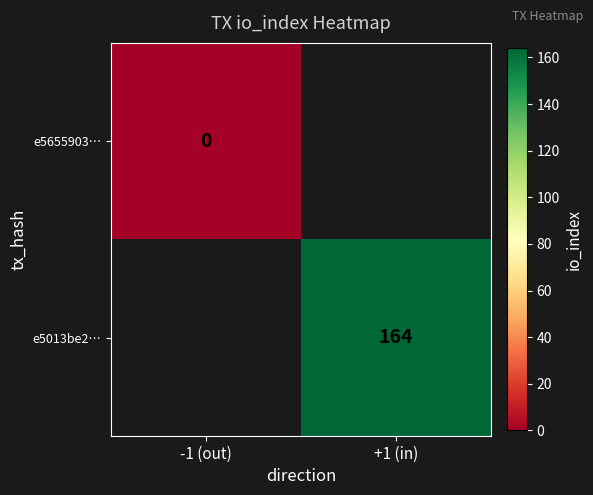

Is it true that e5013be2… equals 164 at +1 (in)?

True